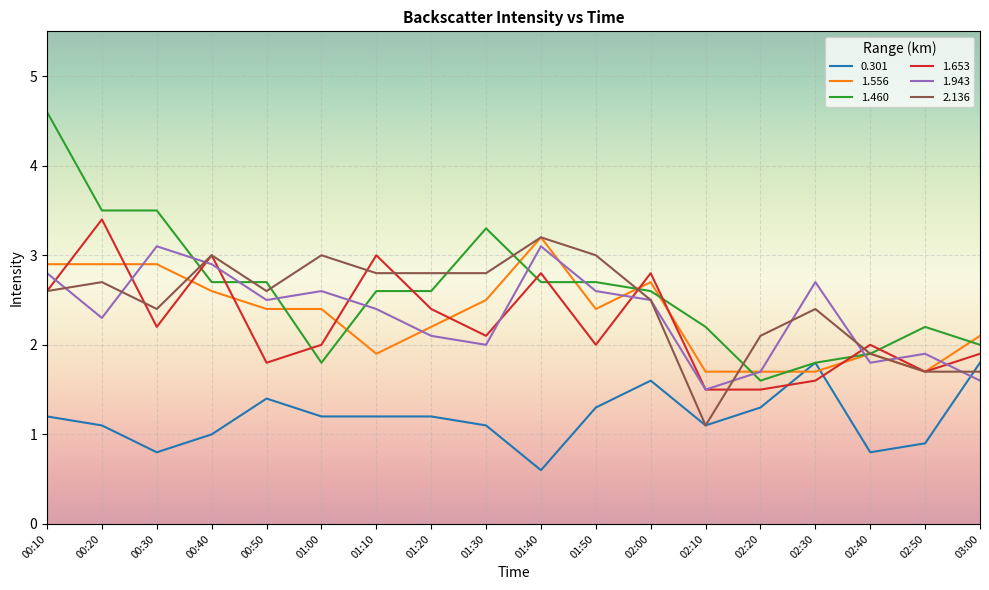

At 01:30, list the series in order from smallest to largest.

0.301, 1.943, 1.653, 1.556, 2.136, 1.460